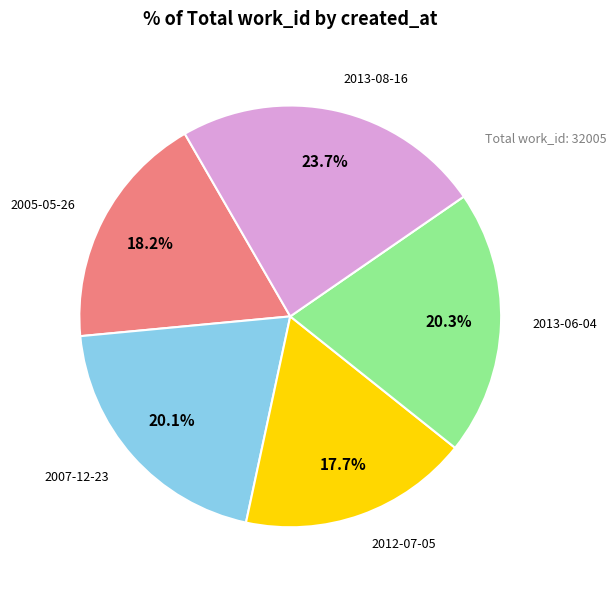

Does any single category account for the majority?

No